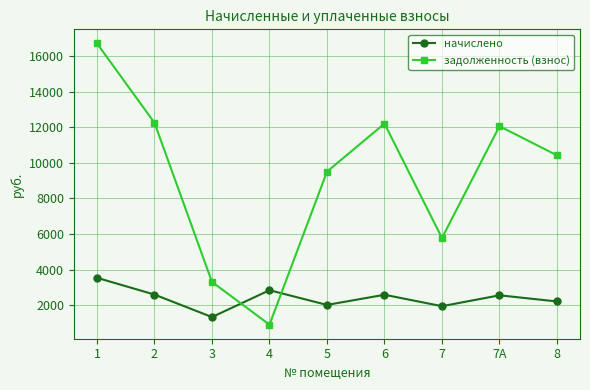

What is the average value of the задолженность (взнос) series?

9237.2